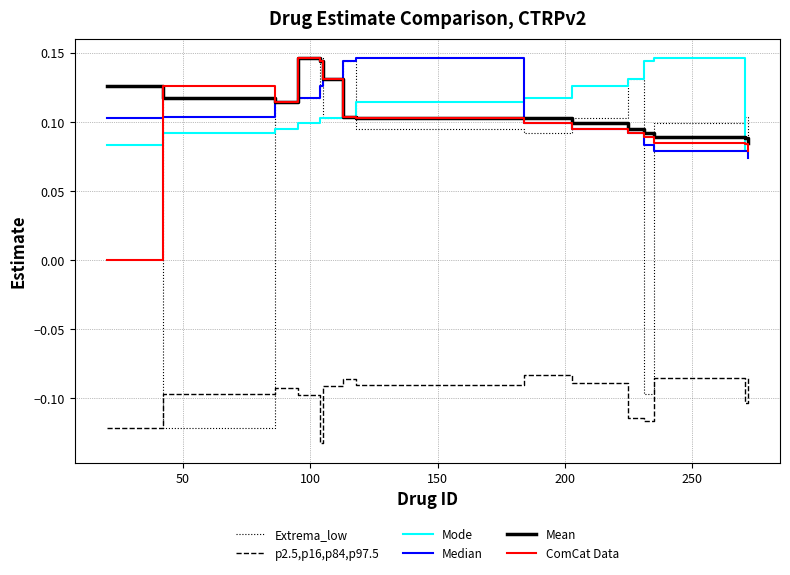

Which series has the widest spread of values?

Extrema_low